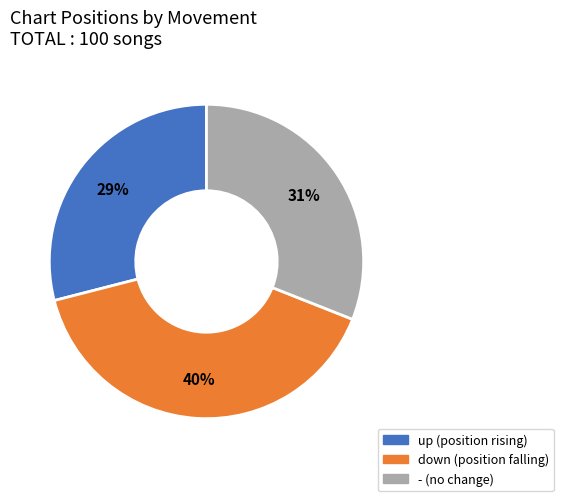

Combined, do - and down account for over 50%?

Yes